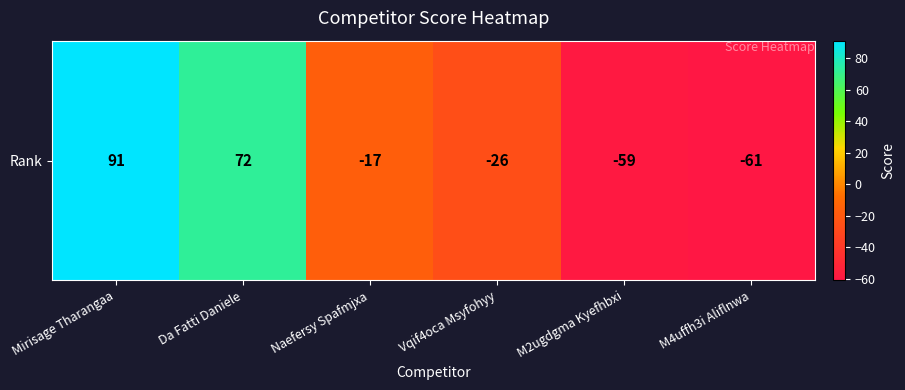

How many positive values are there?

2